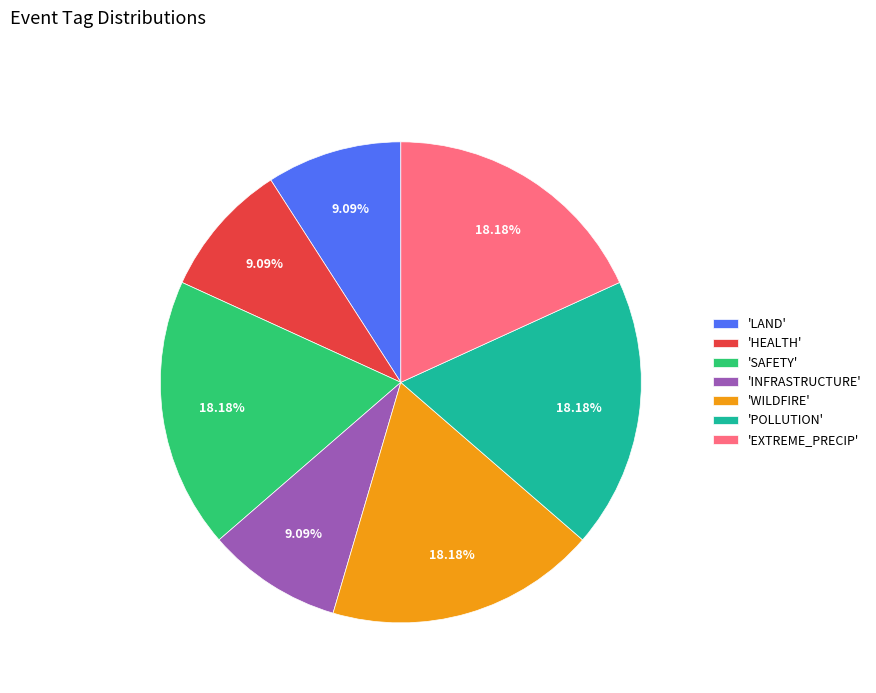

Count the number of slices in the pie.

7